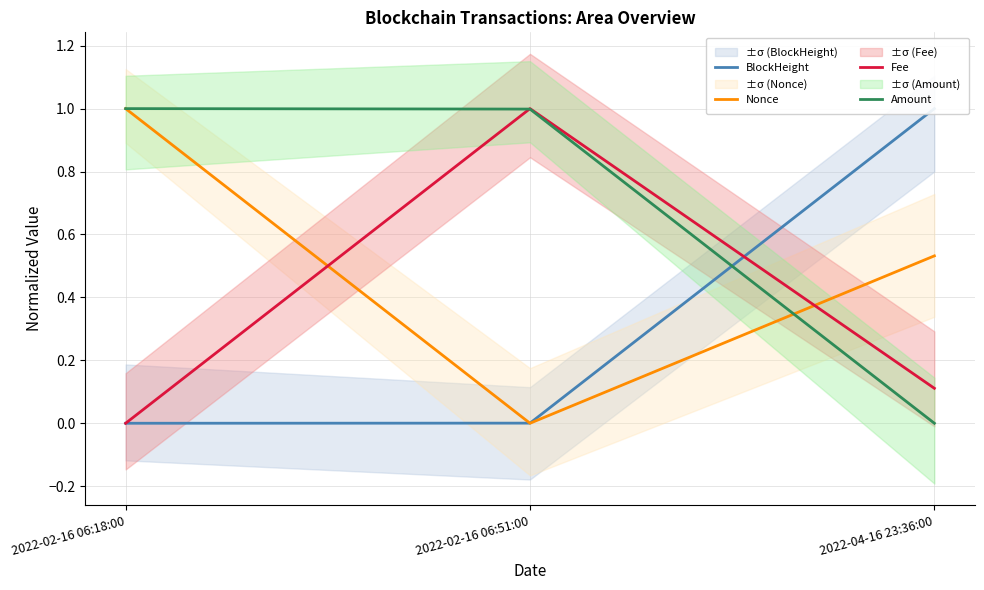

How many lines are shown in the chart?

4